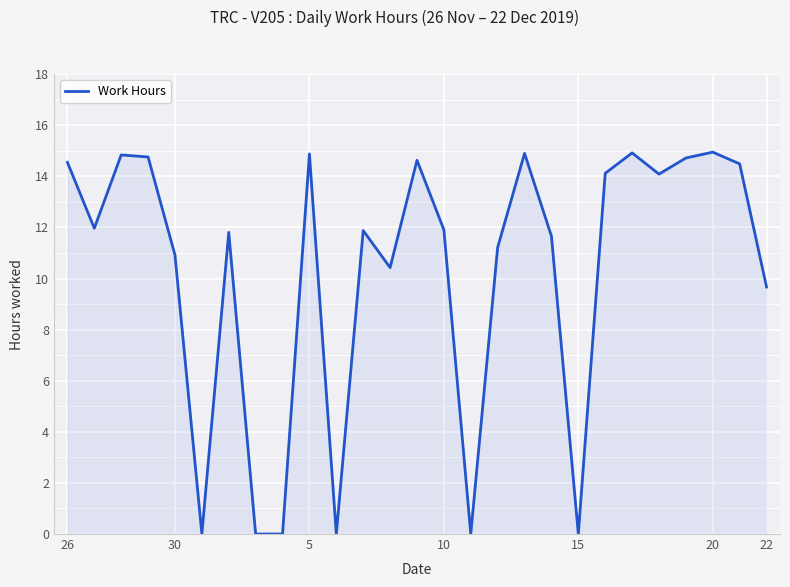

How many interior local peaks (higher than both neighbors) does the data have?

8